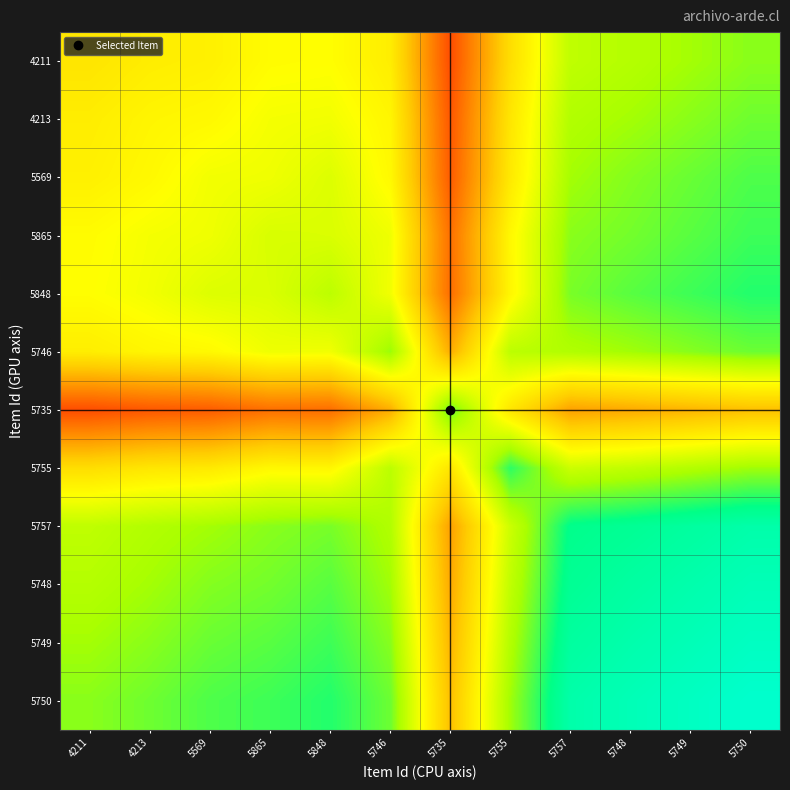

At which category does the chart reach its peak across all series?

5750